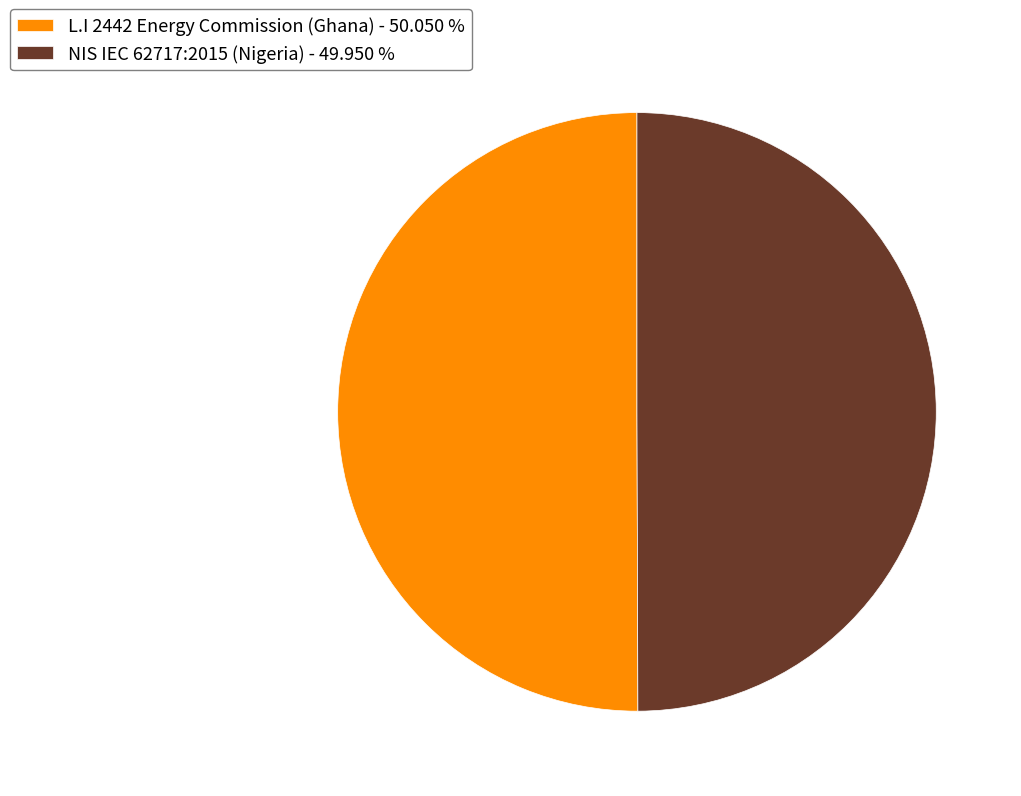

Combined, do L.I 2442 Energy Commission (Ghana) - 50.050 % and NIS IEC 62717:2015 (Nigeria) - 49.950 % account for over 50%?

Yes